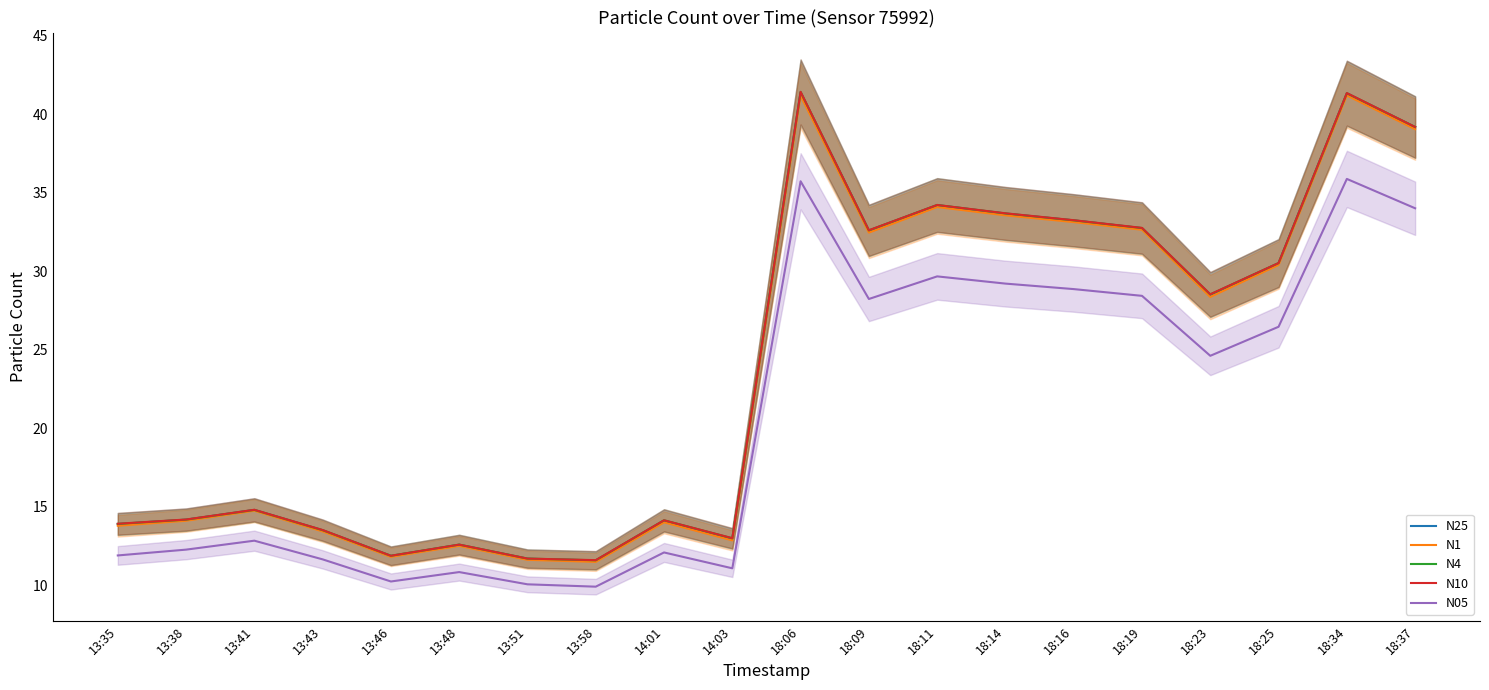

True or false: N10 and N25 intersect in this chart.

False